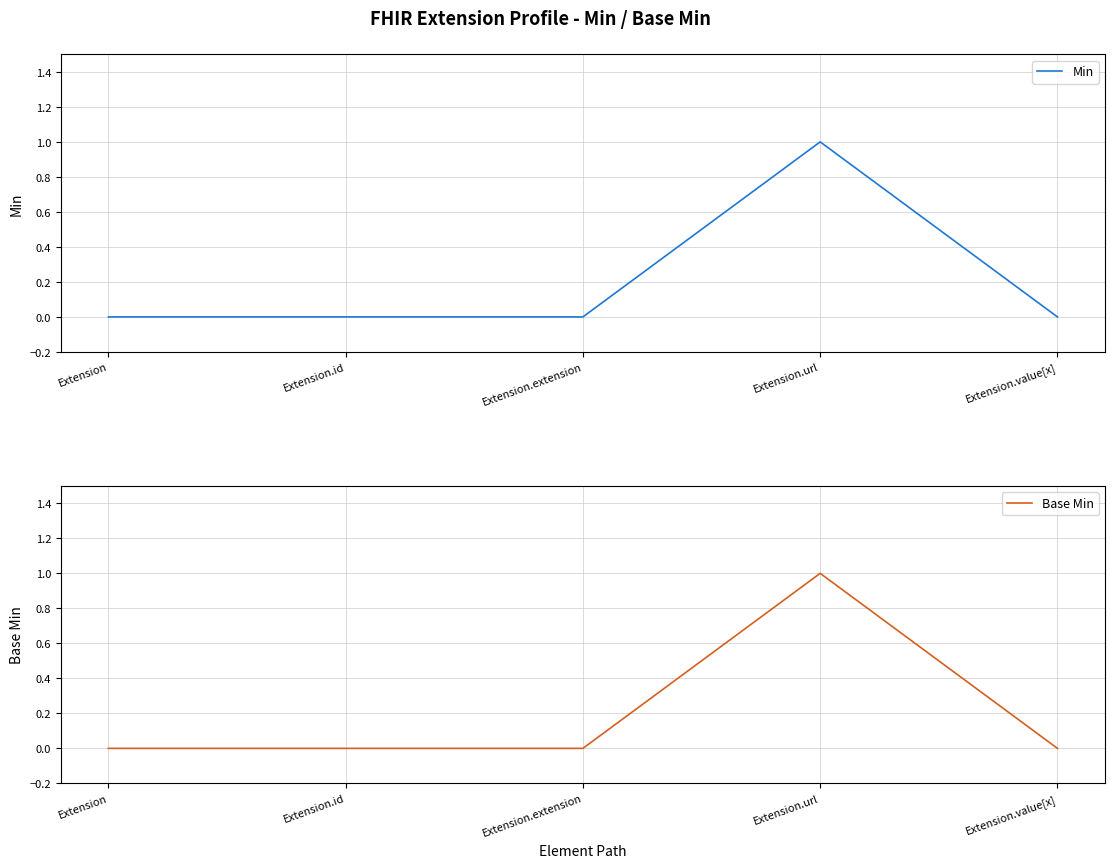

Rank the series at Extension.url from lowest to highest value.

Min, Base Min